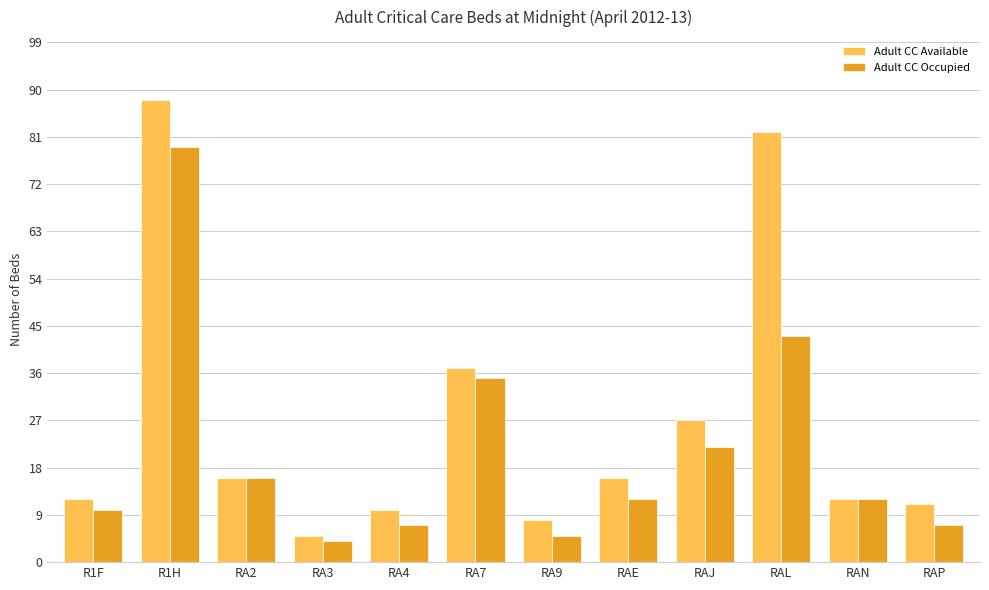

At which label does Adult CC Occupied first exceed 12?

R1H